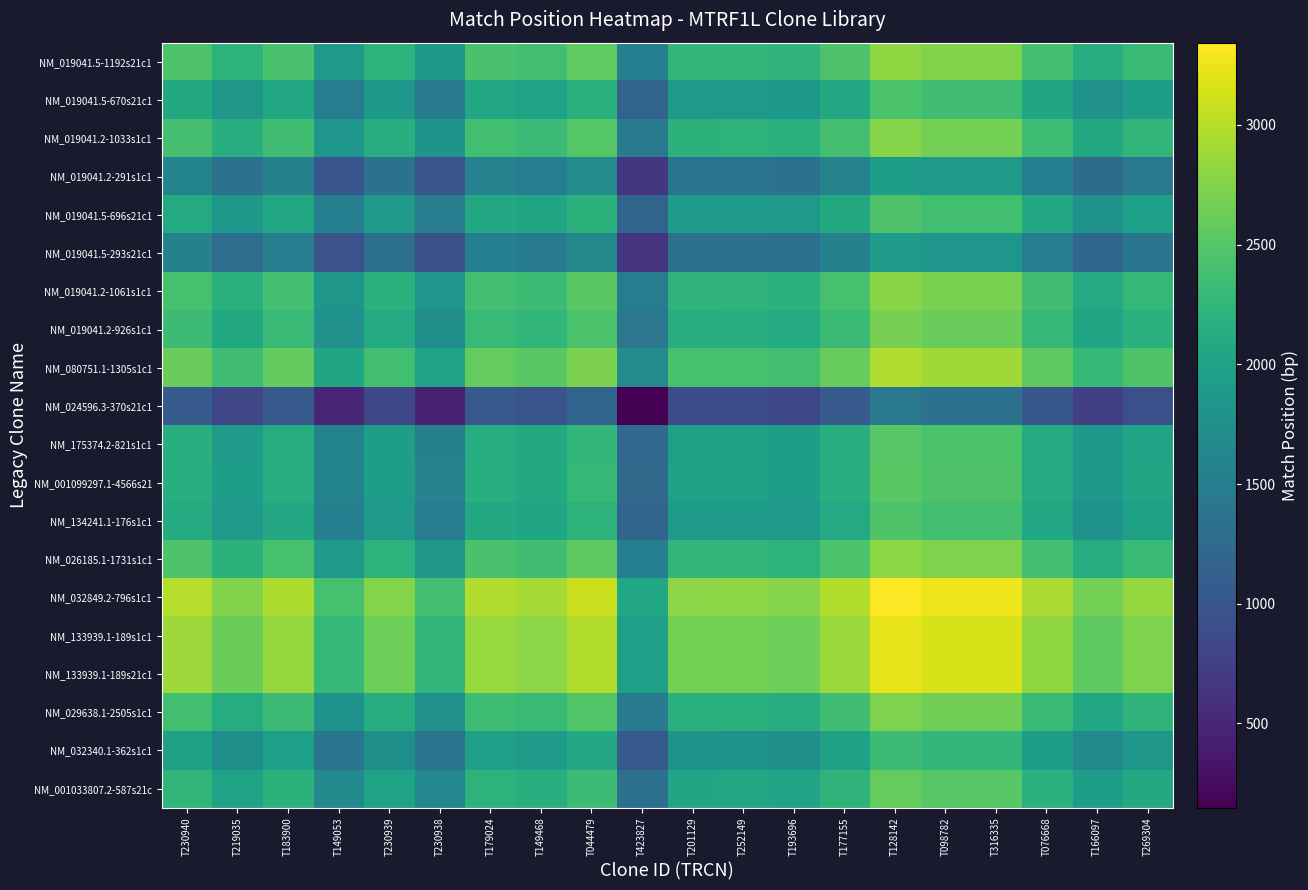

What is the total value across all series at T076668?

43732.8